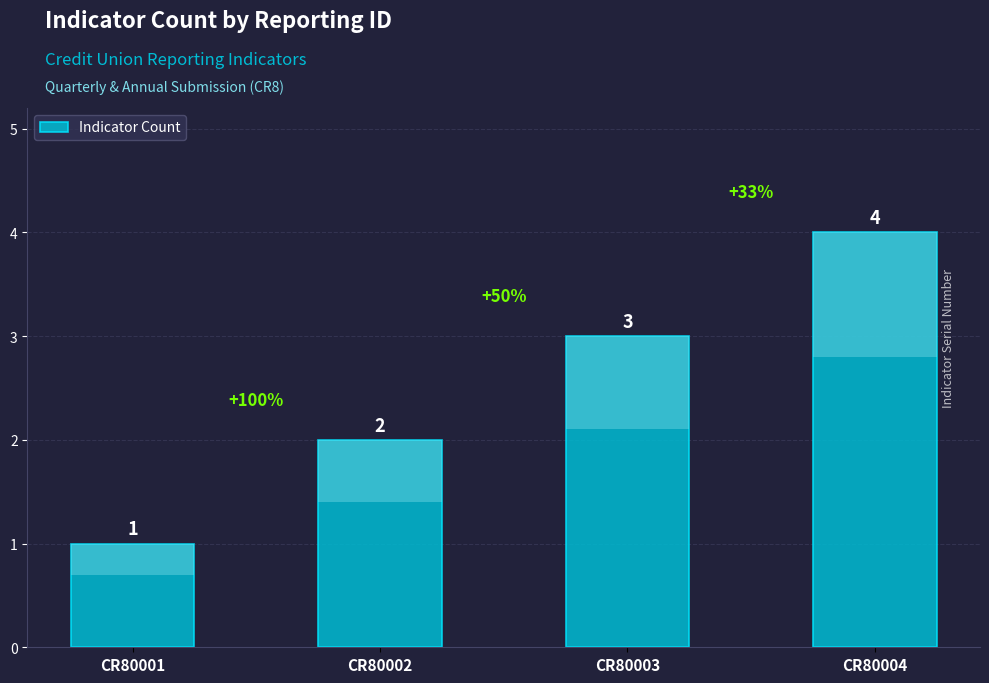

Reading right to left, extract all data points from this chart.

4	3	2	1